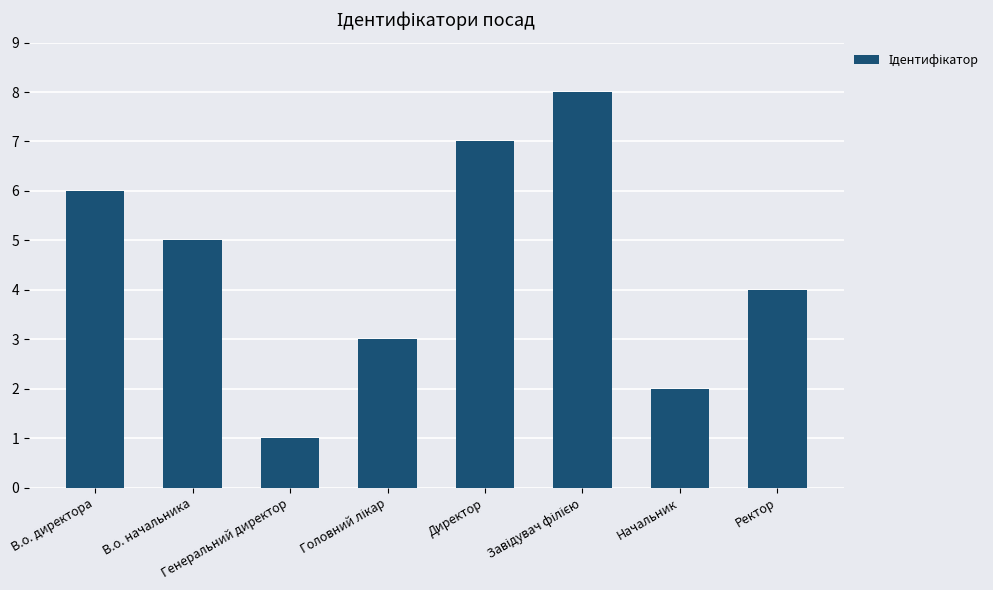

Reading left to right, what are all the values shown in this chart?

6	5	1	3	7	8	2	4